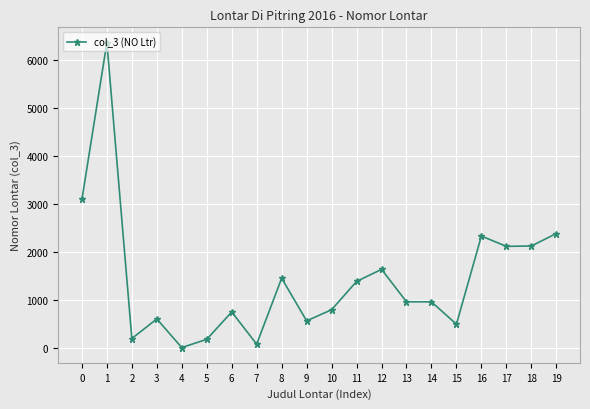

Which category has the highest value across all series?

1